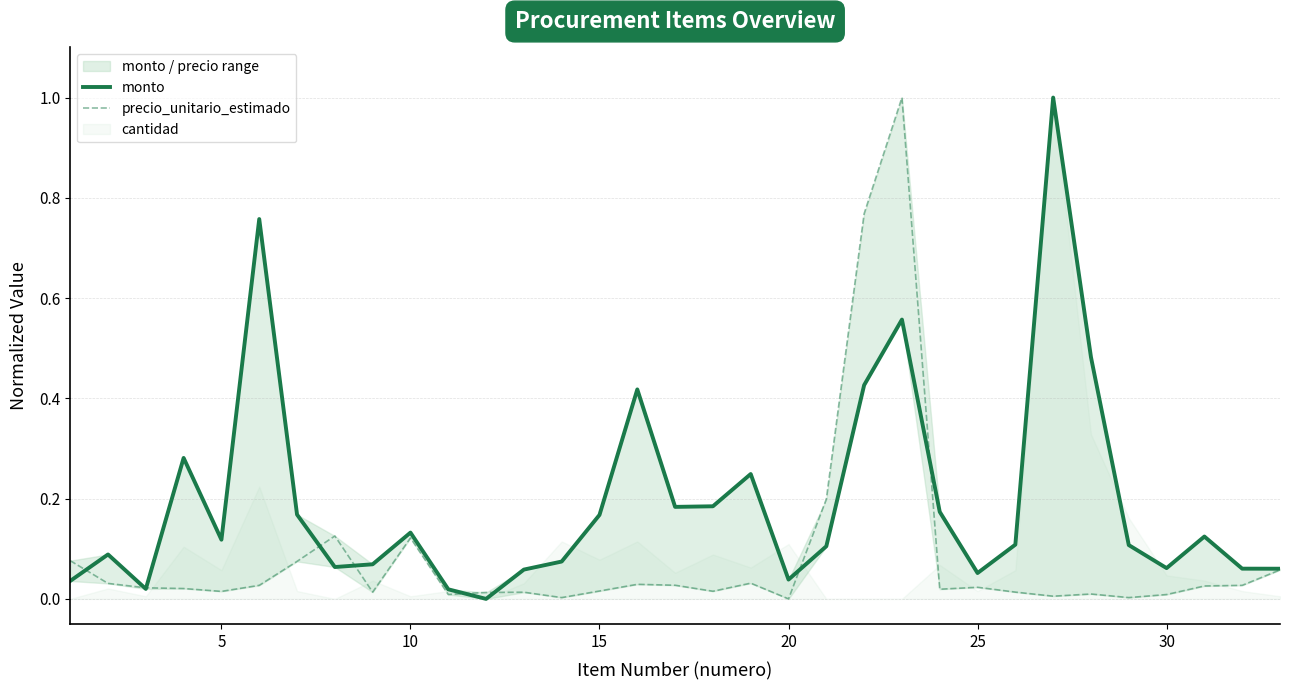

How many values in the monto series exceed 0?

32